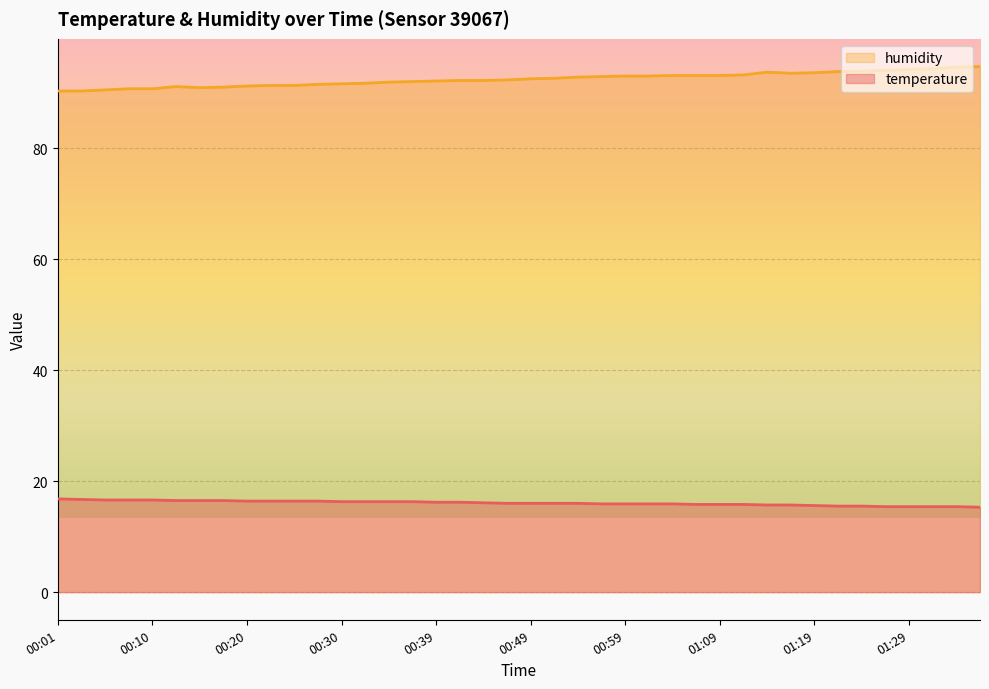

At which label does temperature reach its minimum?

01:36